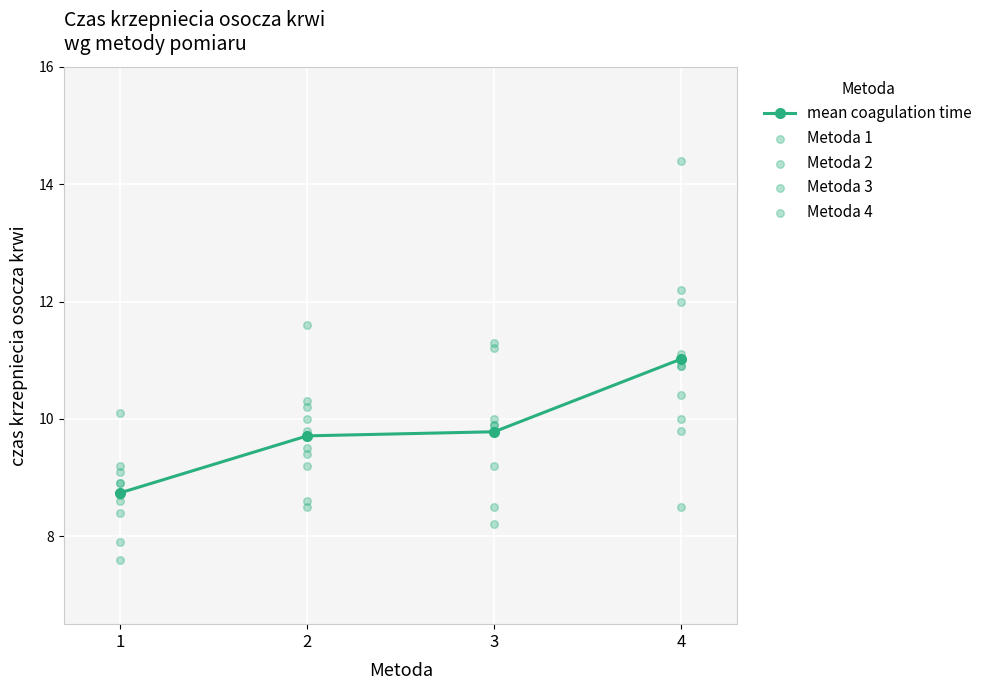

Is it true that mean coagulation time equals 19.6 at 4?

False